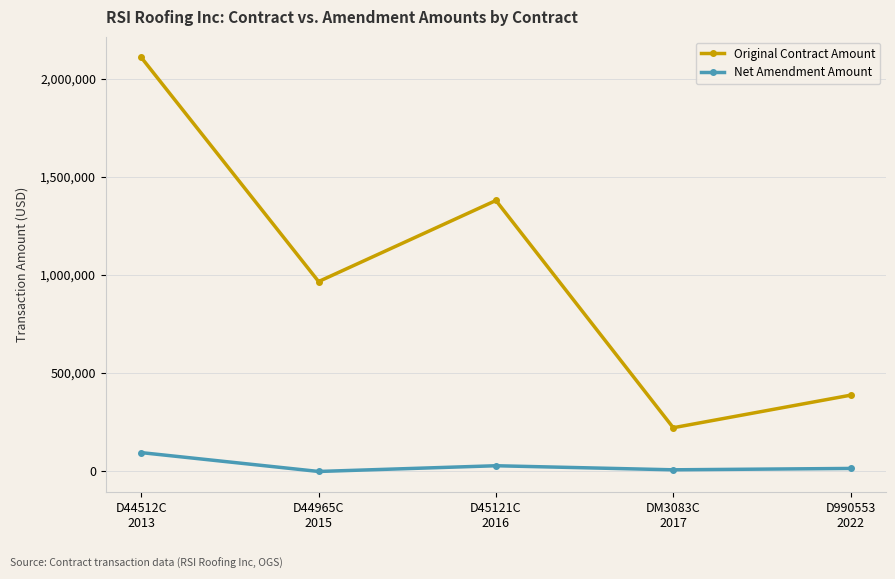

What is the label of the 5th point from the left?

D990553
2022